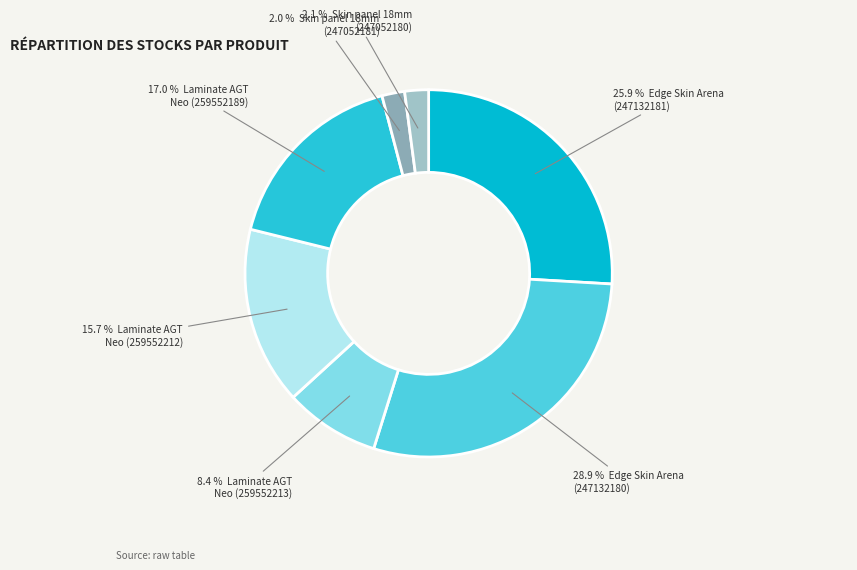

To the nearest percent, what is the difference between the largest and smallest slice percentages?

27%